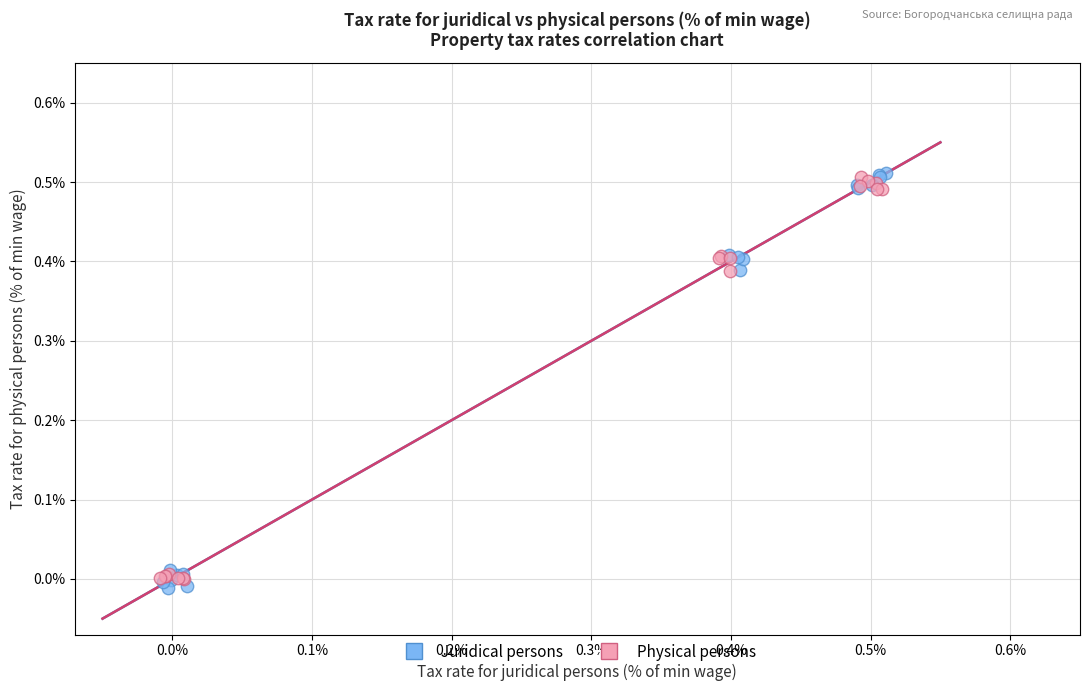

Which series has the widest spread of Y values?

Juridical persons